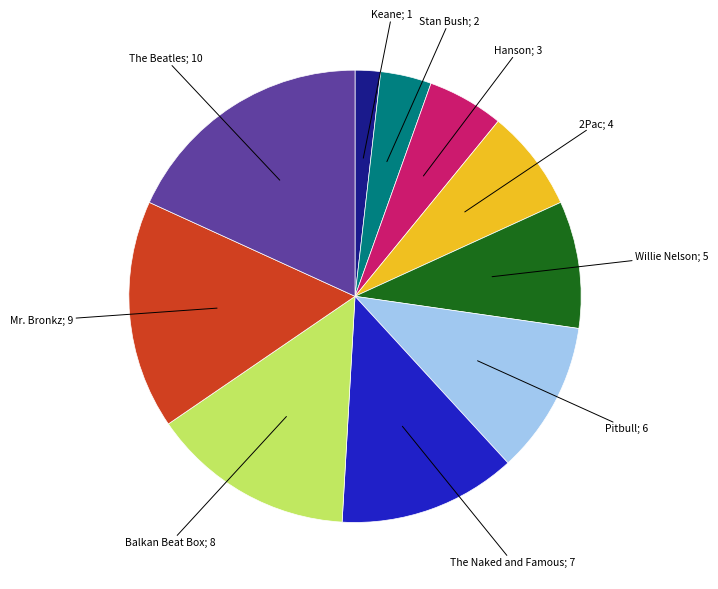

Does any single category account for the majority?

No